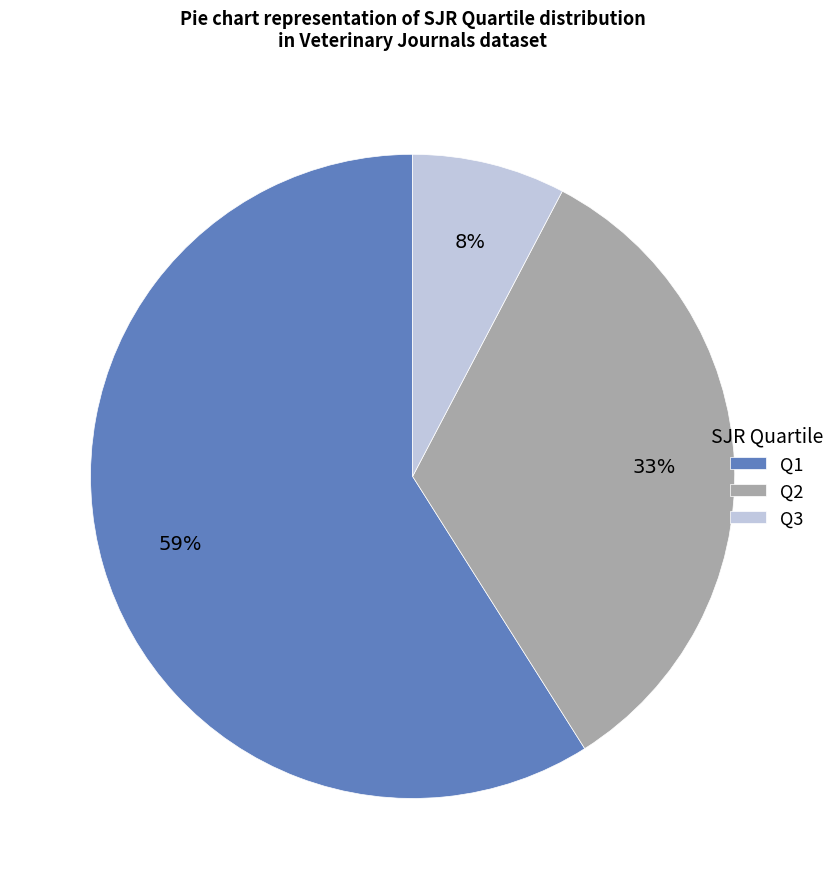

What percentage is the Q1 slice, to the nearest percent?

59%